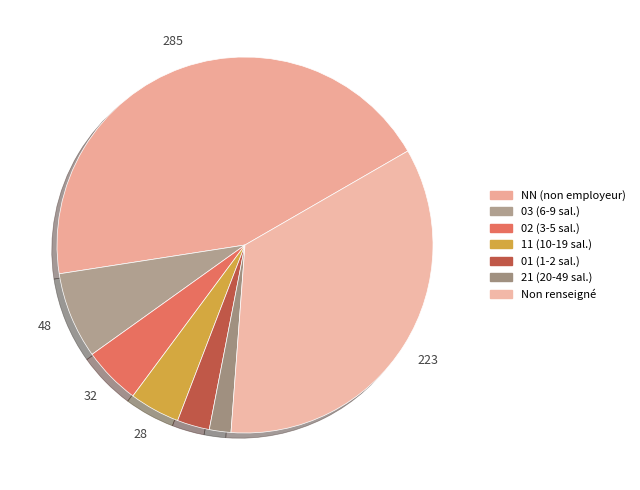

How many slices are in this pie chart?

7